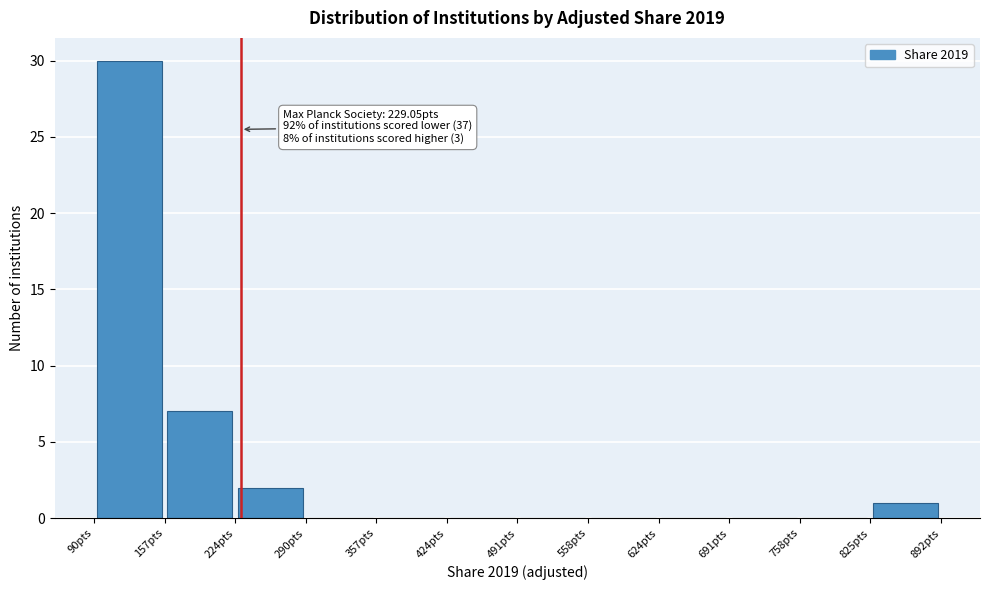

Over which range of the x-axis is the bar tallest?

90 to 160